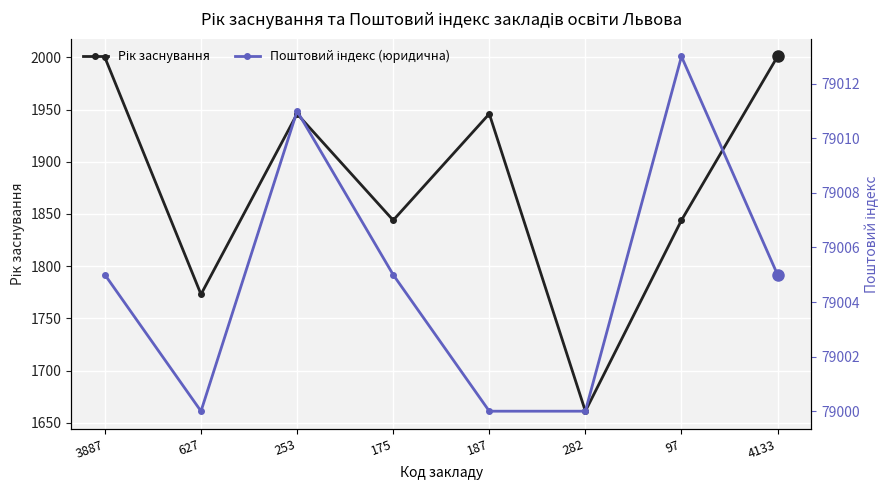

Where is the first local maximum for Рік заснування?

253